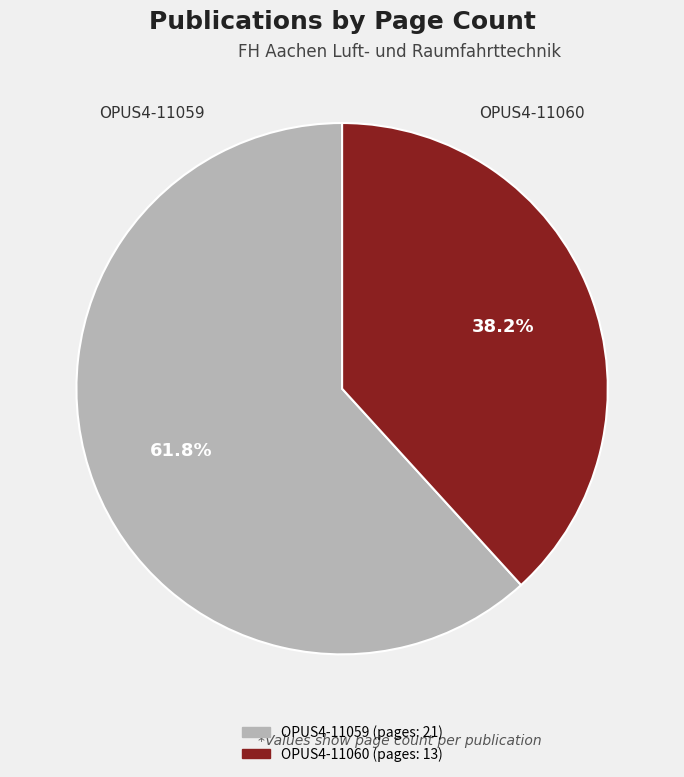

Is OPUS4-11060 the majority of the pie?

No